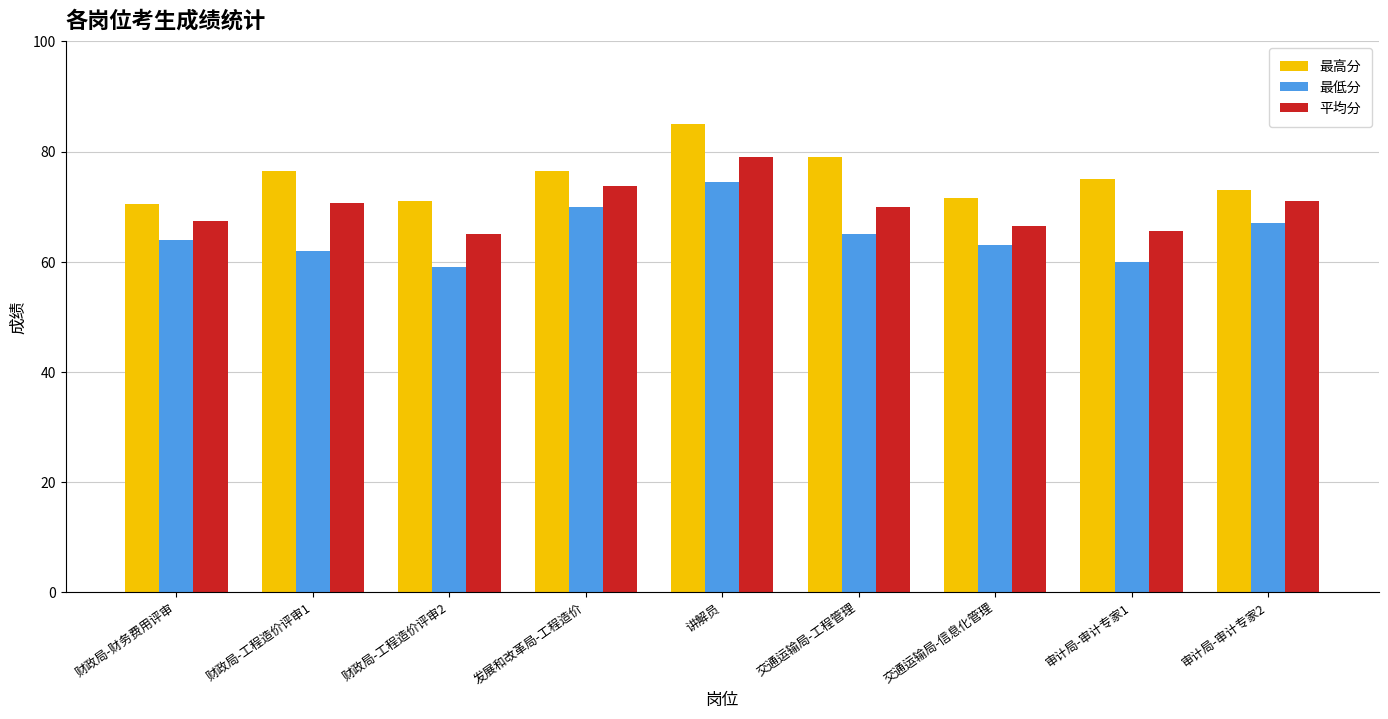

The 最低分 series shows 100.0 at 财政局-工程造价评审2. True or false?

False